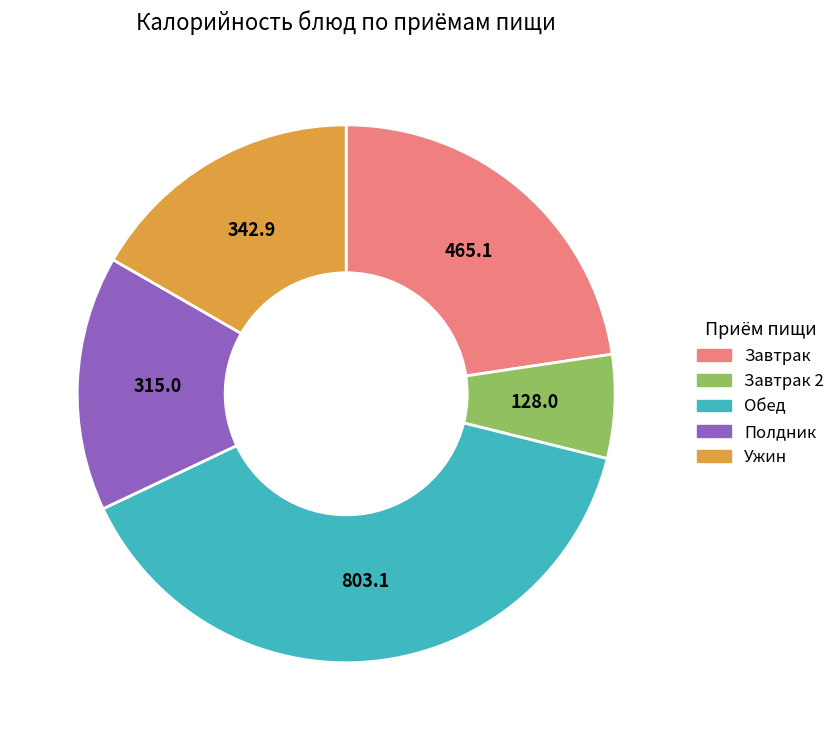

Is there any slice that represents more than half of the pie?

No